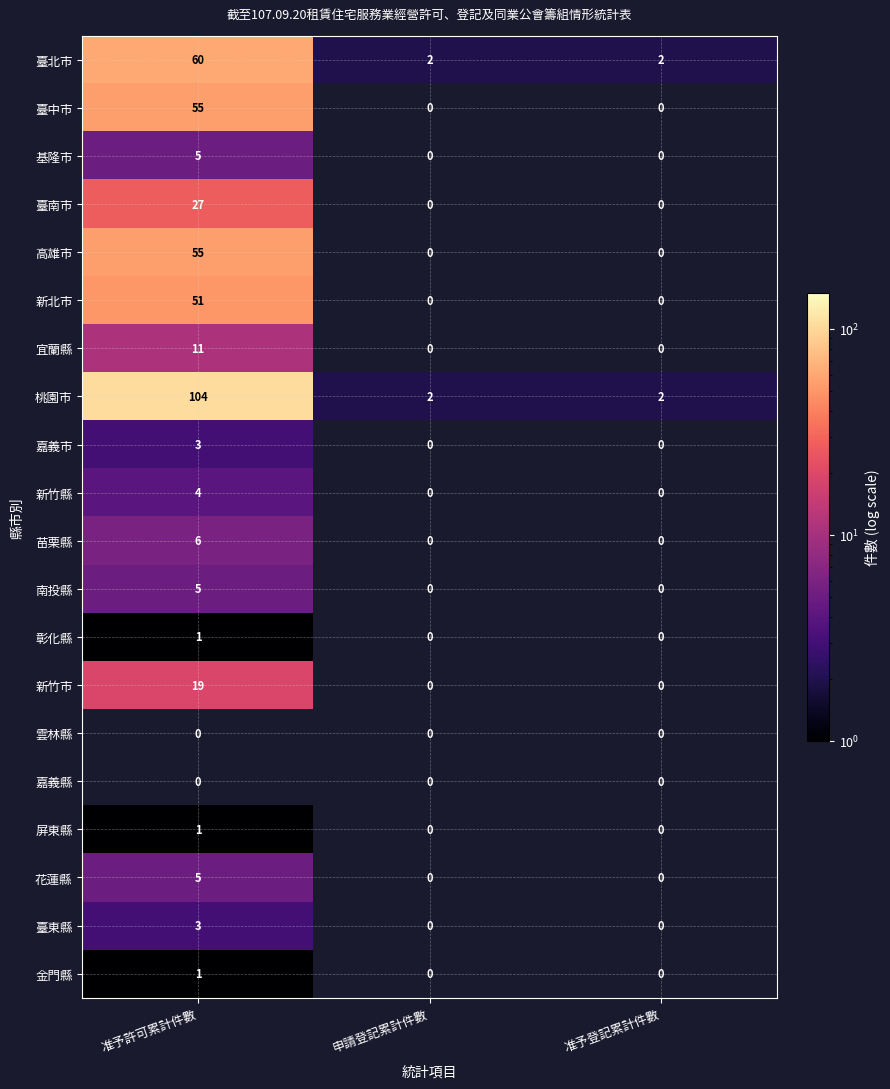

Count the 桃園市 values in the range 2 to 104.

3